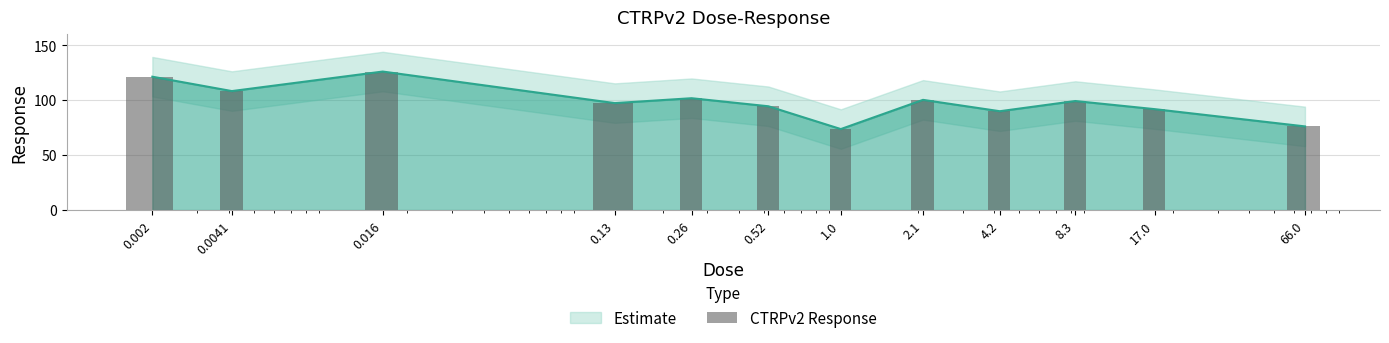

Read the value at 66.0.

76.2